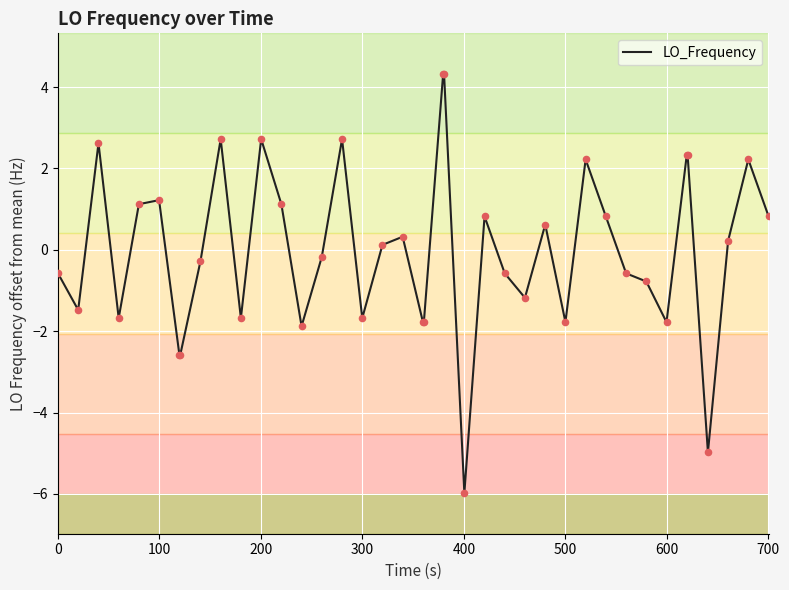

What is the smallest value displayed?

-6.0